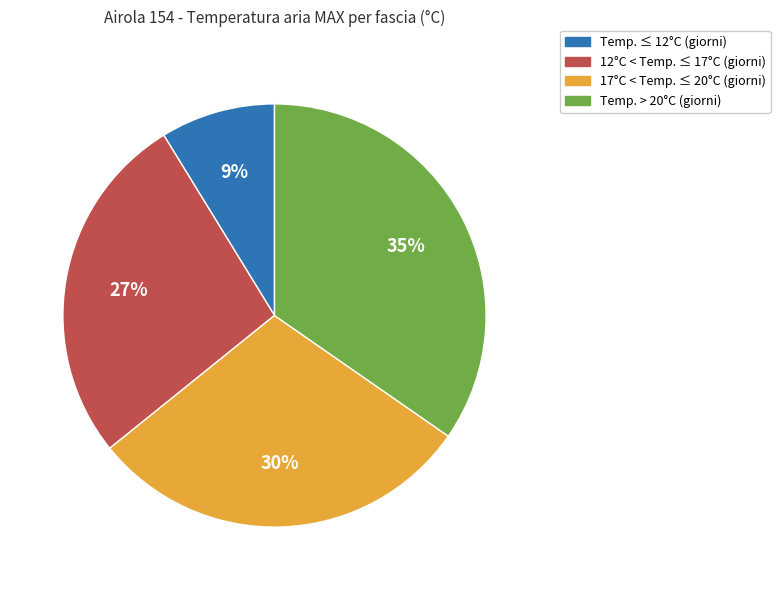

How many segments does this pie chart have?

4